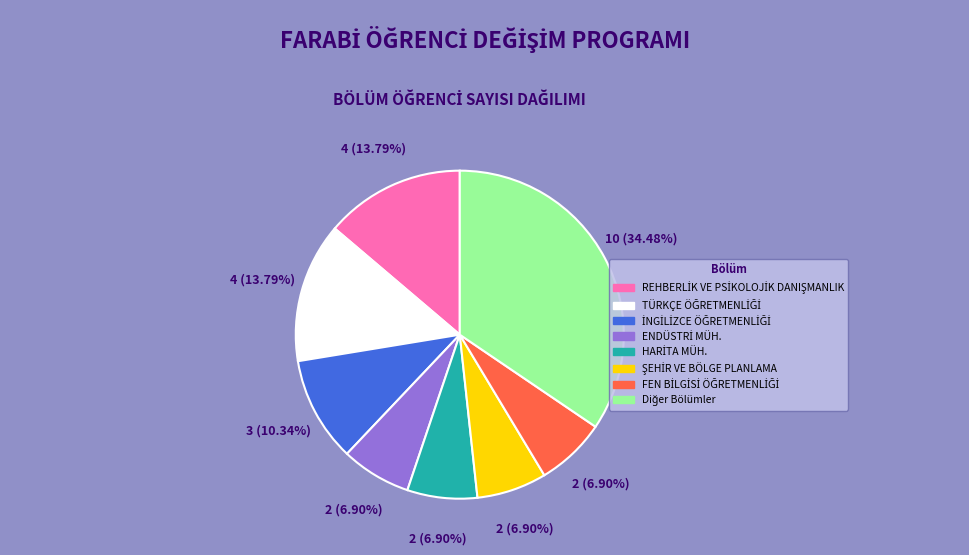

How many segments does this pie chart have?

8